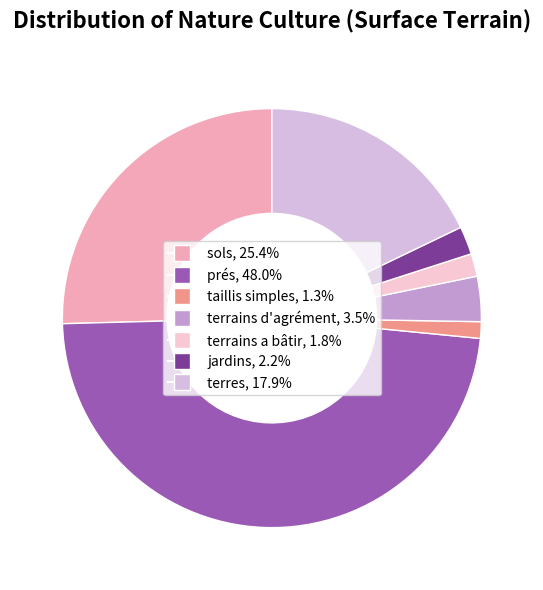

Rank the categories by value from lowest to highest.

taillis simples, terrains a bâtir, jardins, terrains d'agrément, terres, sols, prés